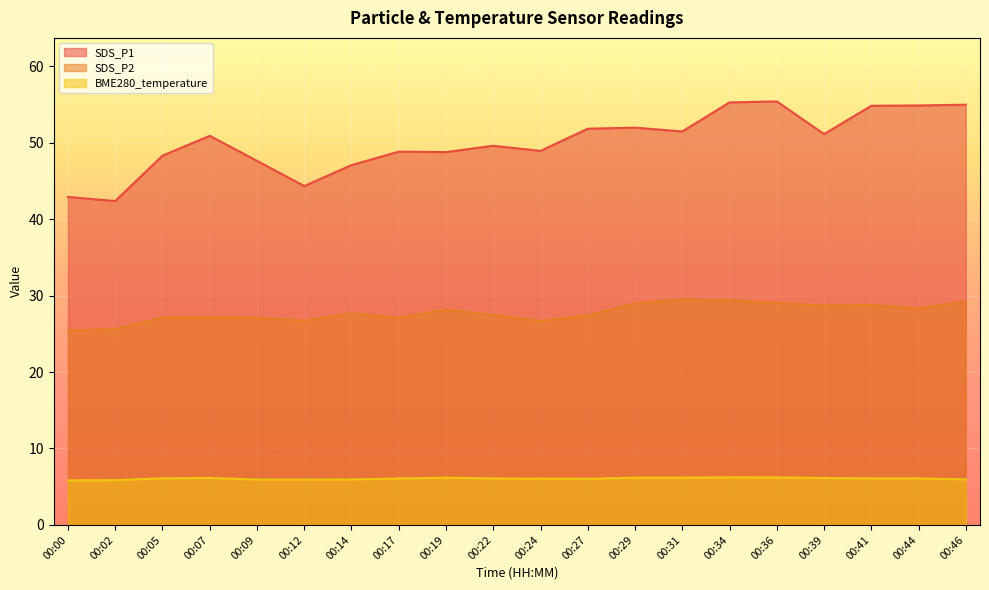

Which series has the widest spread of values?

SDS_P1